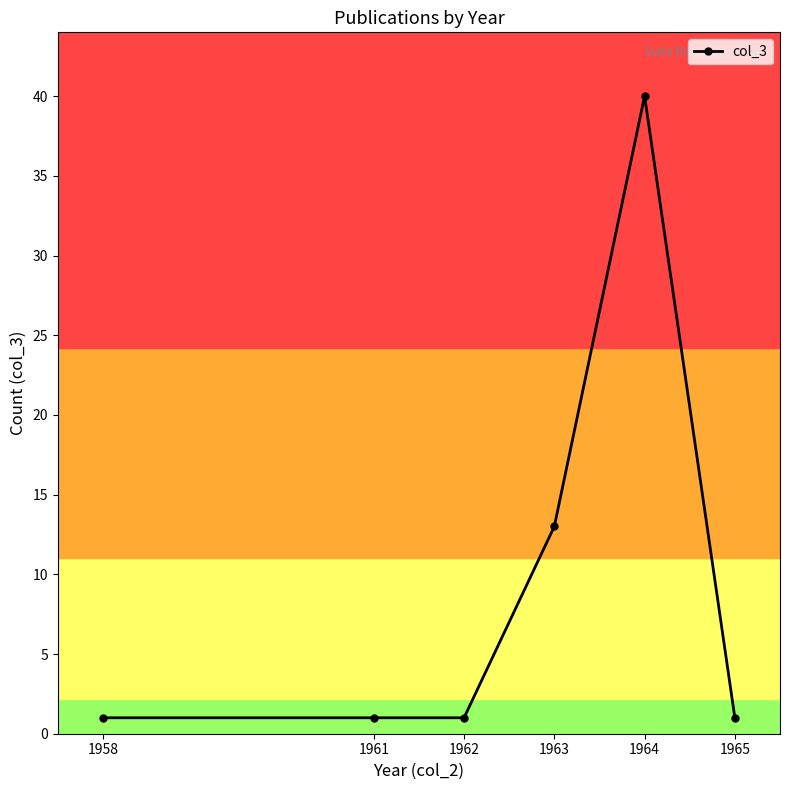

Where is the data nearest to the value 20?

1963